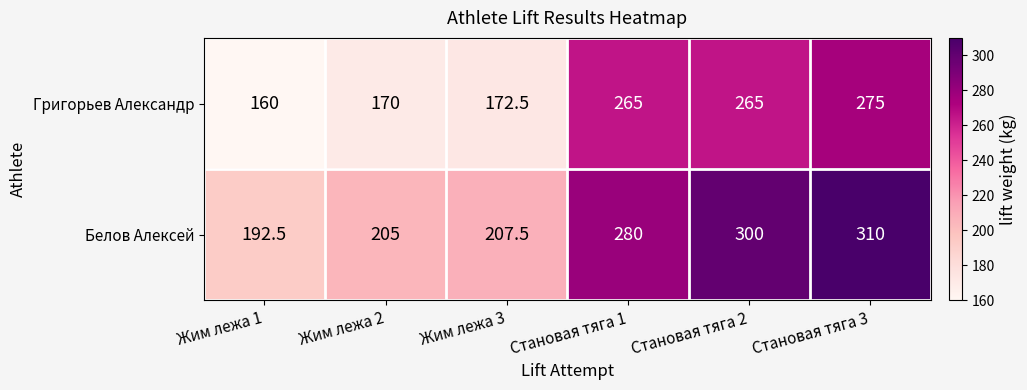

Reading left to right, list all the values displayed in this chart.

Григорьев Александр: 160.0	170.0	172.5	265.0	265.0	275.0
Белов Алексей: 192.5	205.0	207.5	280.0	300.0	310.0